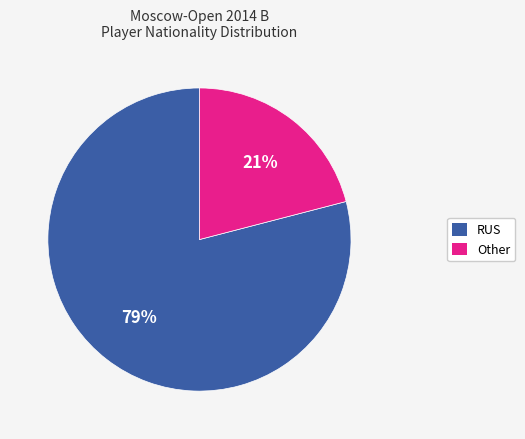

Is there any slice that represents more than half of the pie?

Yes